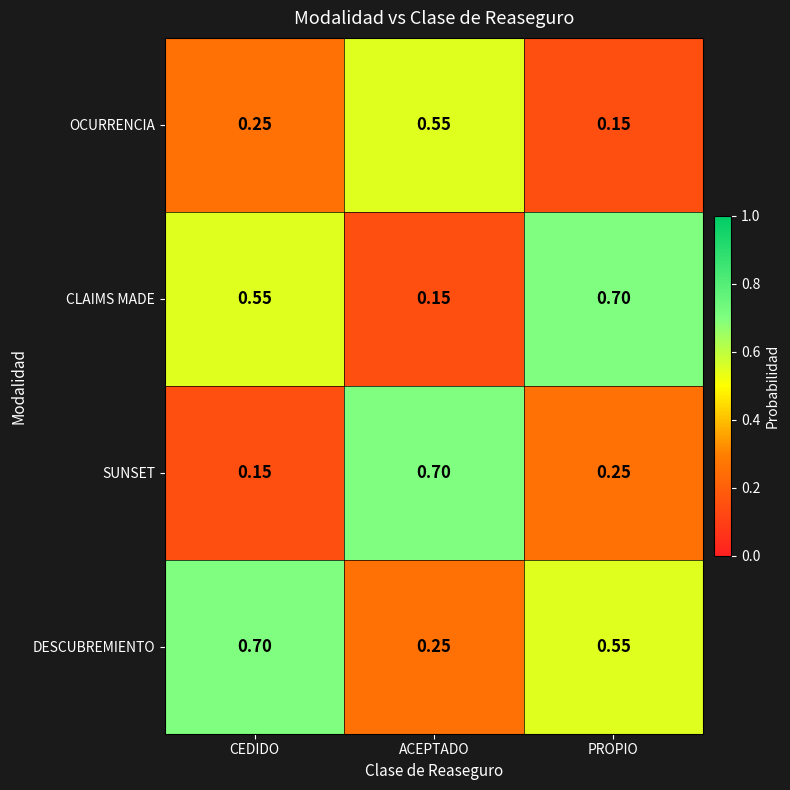

Count the number of categories in the chart.

3